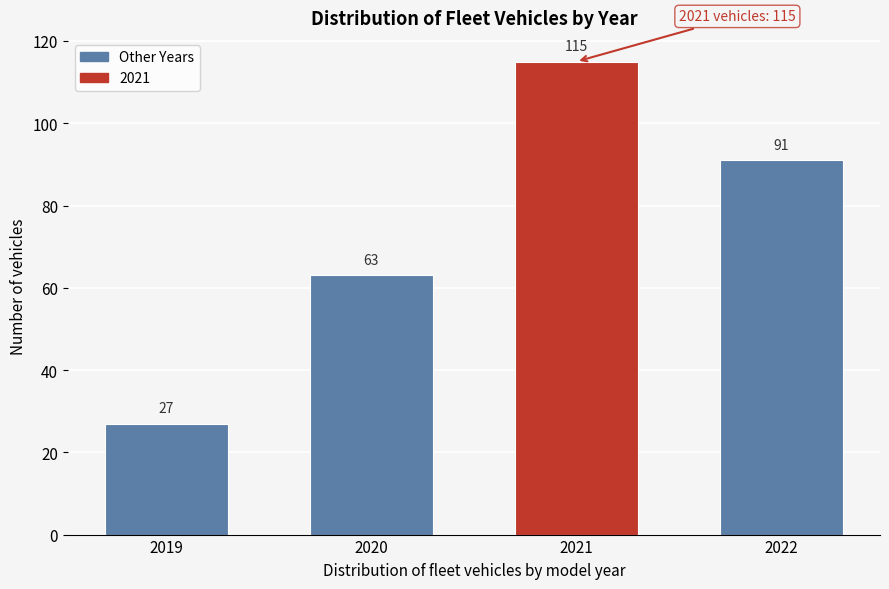

Reading left to right, extract all data points from this chart.

27	63	115	91